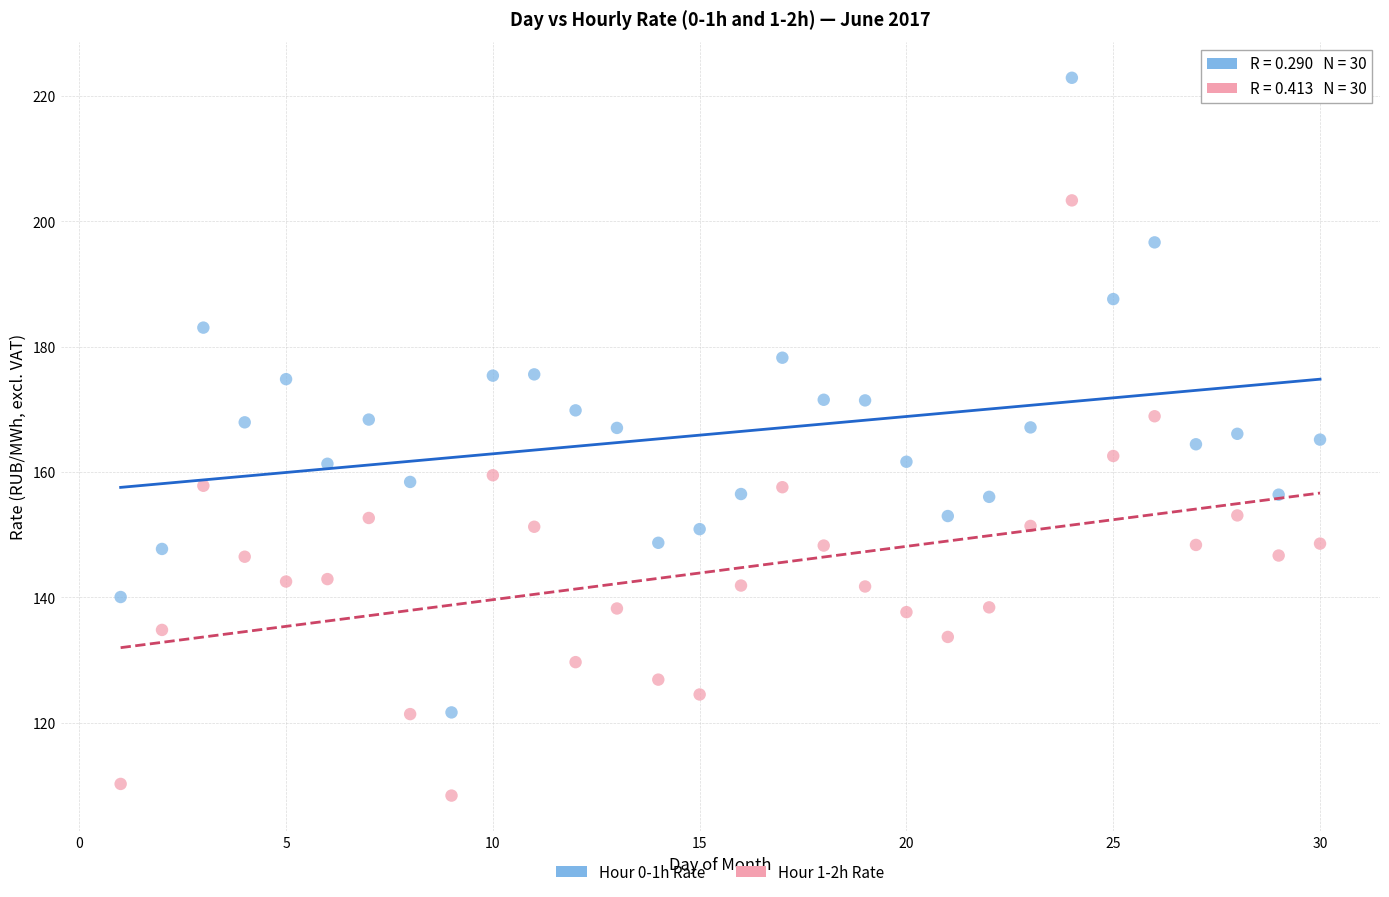

Which series has the largest Y range (max minus min)?

Hour 0-1h Rate